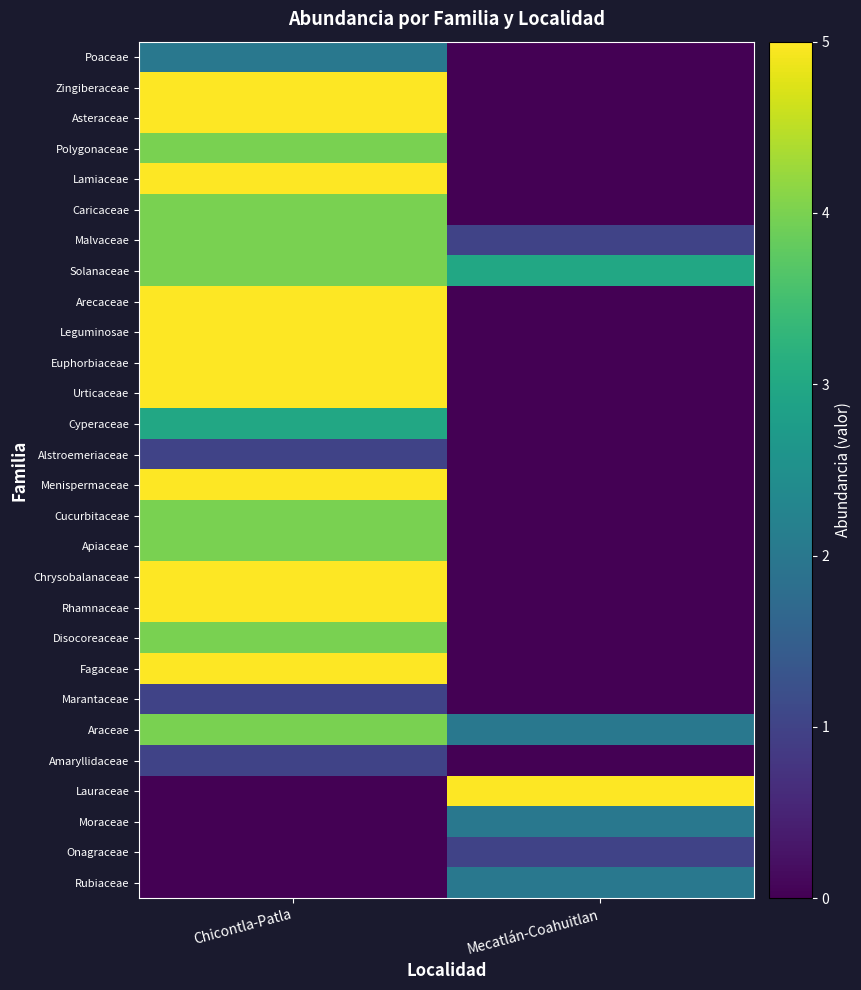

Reading left to right, what are all the values shown in this chart?

Poaceae: Chicontla-Patla=2	Mecatlán-Coahuitlan=0
Zingiberaceae: Chicontla-Patla=5	Mecatlán-Coahuitlan=0
Asteraceae: Chicontla-Patla=5	Mecatlán-Coahuitlan=0
Polygonaceae: Chicontla-Patla=4	Mecatlán-Coahuitlan=0
Lamiaceae: Chicontla-Patla=5	Mecatlán-Coahuitlan=0
Caricaceae: Chicontla-Patla=4	Mecatlán-Coahuitlan=0
Malvaceae: Chicontla-Patla=4	Mecatlán-Coahuitlan=1
Solanaceae: Chicontla-Patla=4	Mecatlán-Coahuitlan=3
Arecaceae: Chicontla-Patla=5	Mecatlán-Coahuitlan=0
Leguminosae: Chicontla-Patla=5	Mecatlán-Coahuitlan=0
Euphorbiaceae: Chicontla-Patla=5	Mecatlán-Coahuitlan=0
Urticaceae: Chicontla-Patla=5	Mecatlán-Coahuitlan=0
Cyperaceae: Chicontla-Patla=3	Mecatlán-Coahuitlan=0
Alstroemeriaceae: Chicontla-Patla=1	Mecatlán-Coahuitlan=0
Menispermaceae: Chicontla-Patla=5	Mecatlán-Coahuitlan=0
Cucurbitaceae: Chicontla-Patla=4	Mecatlán-Coahuitlan=0
Apiaceae: Chicontla-Patla=4	Mecatlán-Coahuitlan=0
Chrysobalanaceae: Chicontla-Patla=5	Mecatlán-Coahuitlan=0
Rhamnaceae: Chicontla-Patla=5	Mecatlán-Coahuitlan=0
Disocoreaceae: Chicontla-Patla=4	Mecatlán-Coahuitlan=0
Fagaceae: Chicontla-Patla=5	Mecatlán-Coahuitlan=0
Marantaceae: Chicontla-Patla=1	Mecatlán-Coahuitlan=0
Araceae: Chicontla-Patla=4	Mecatlán-Coahuitlan=2
Amaryllidaceae: Chicontla-Patla=1	Mecatlán-Coahuitlan=0
Lauraceae: Chicontla-Patla=0	Mecatlán-Coahuitlan=5
Moraceae: Chicontla-Patla=0	Mecatlán-Coahuitlan=2
Onagraceae: Chicontla-Patla=0	Mecatlán-Coahuitlan=1
Rubiaceae: Chicontla-Patla=0	Mecatlán-Coahuitlan=2